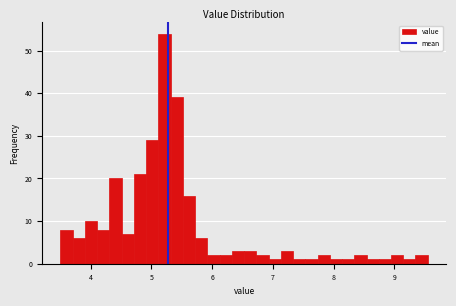

Read against the x-axis, roughly where is the centre of the tallest bar?

5.2